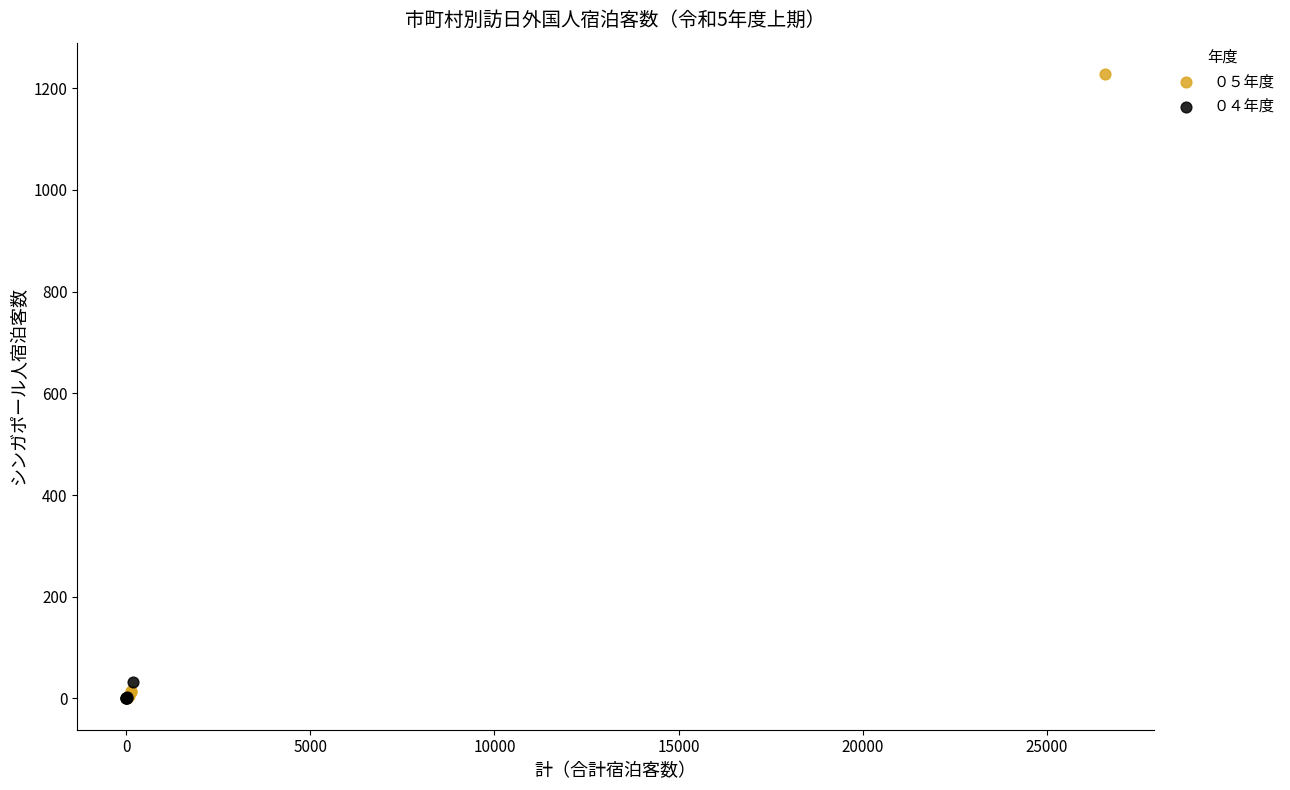

What are all the series names shown in the legend?

０５年度, ０４年度